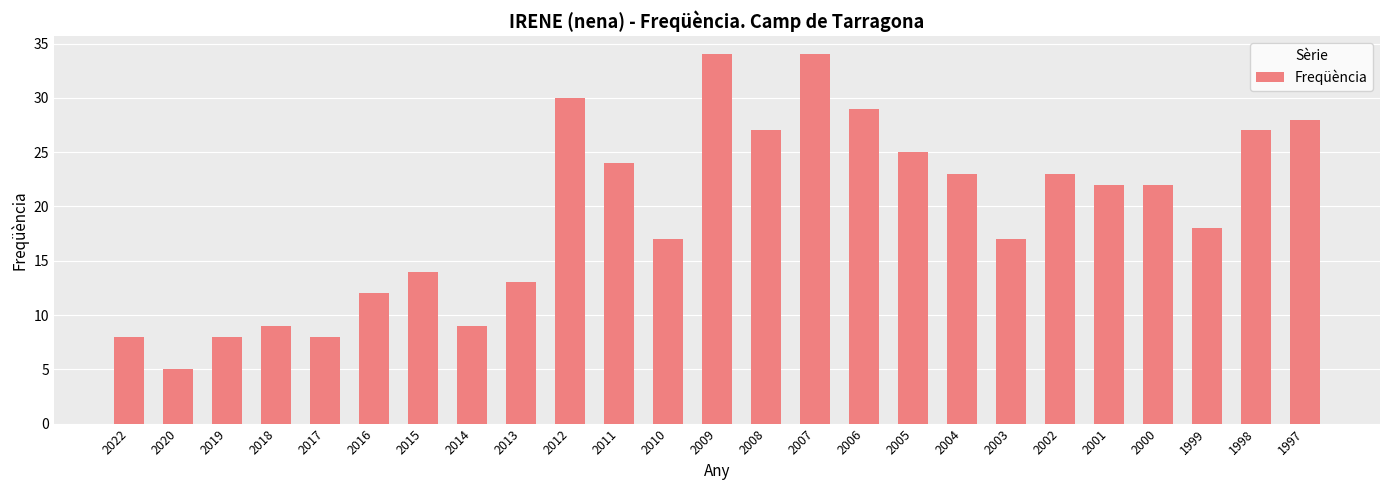

What is the sum of the values at 2008 and 2013?

40